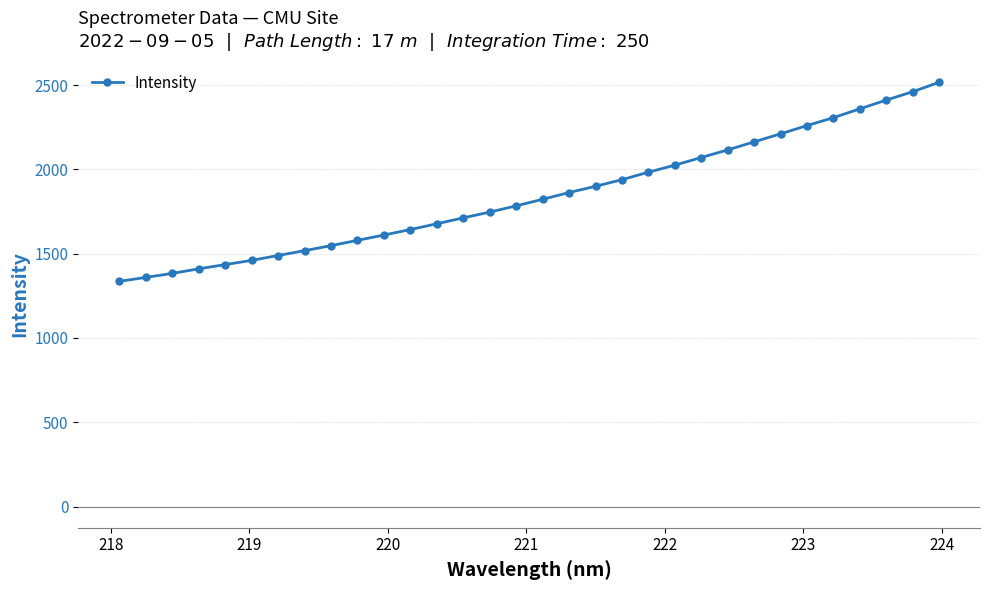

How many lines are shown in the chart?

1